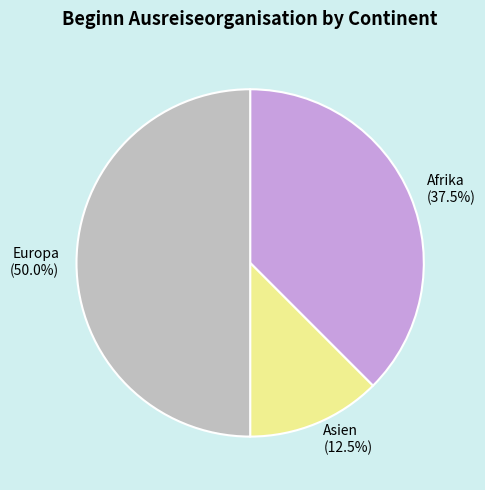

Rank the categories by value from lowest to highest.

Asien, Afrika, Europa